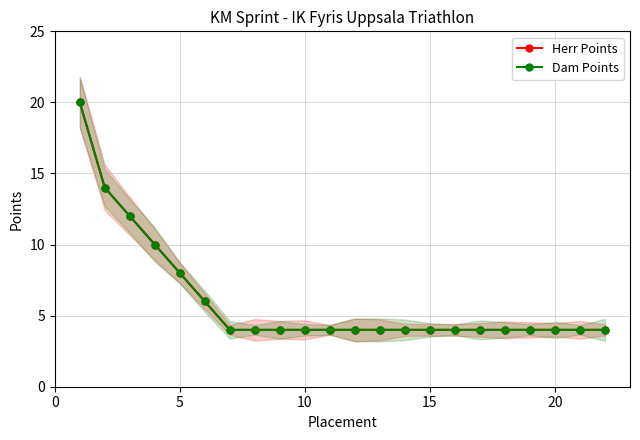

Which series changed the most between 15 and 21?

Herr Points